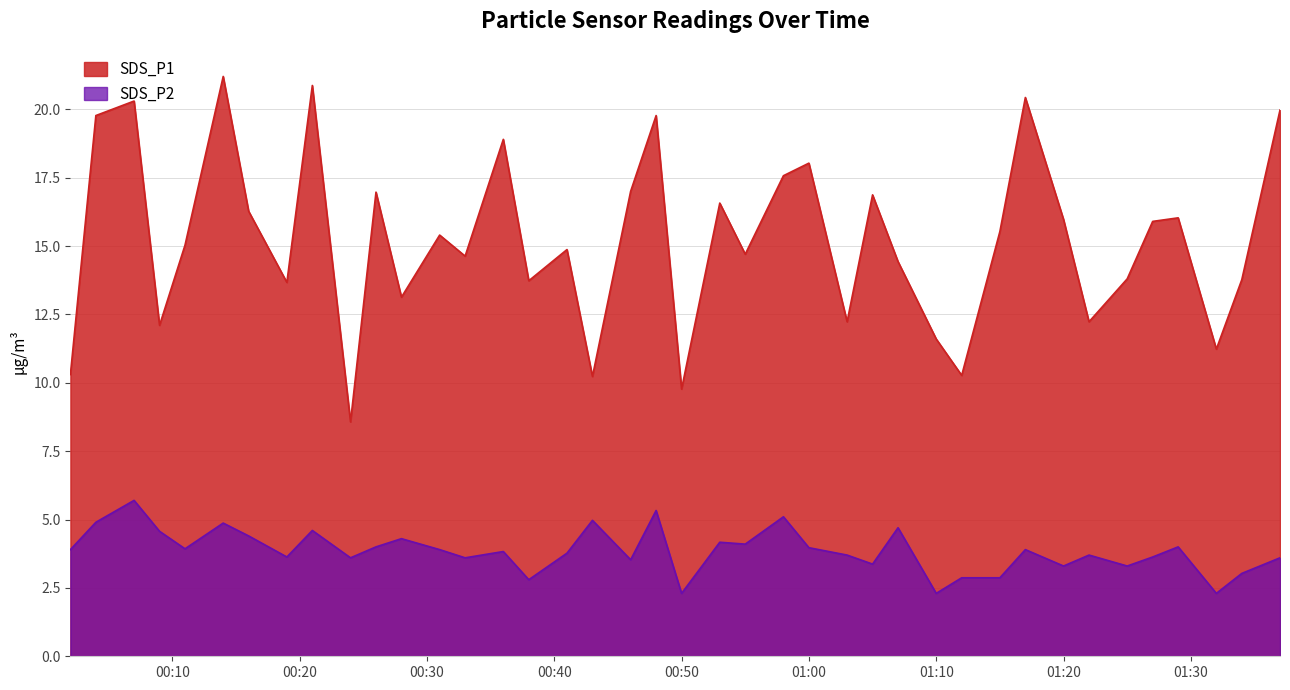

How many distinct data groups are displayed?

2